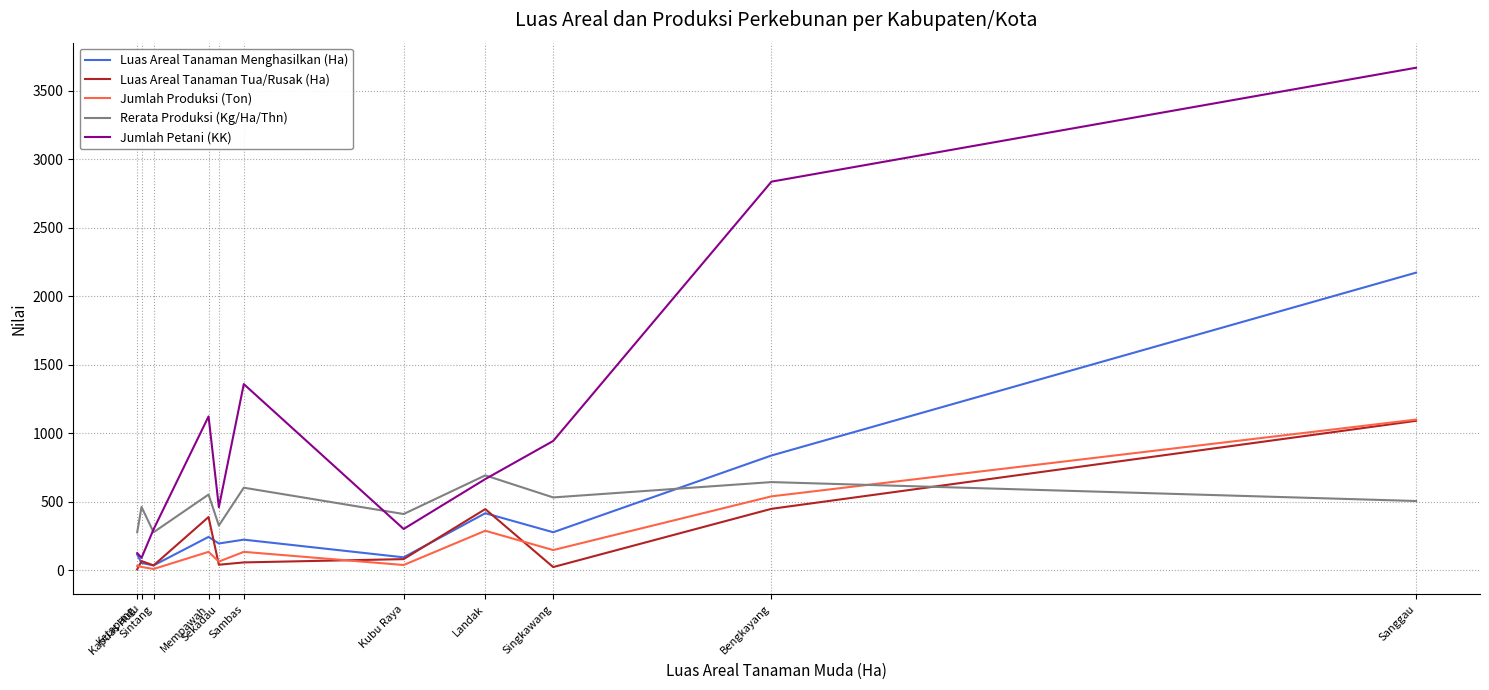

What is the greatest value displayed?

3667